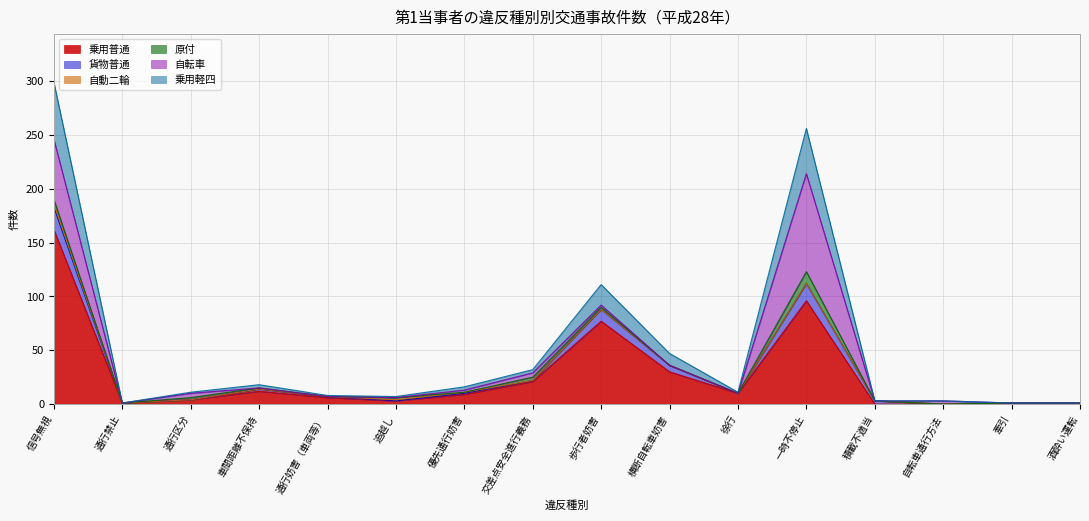

What is the total value across all series at 一時不停止?

256